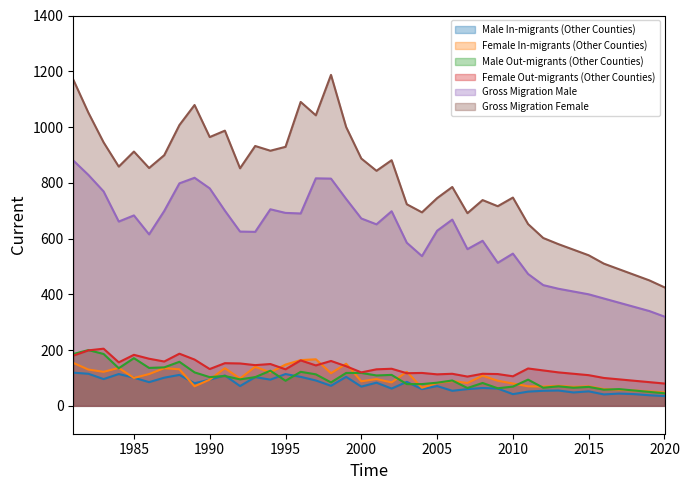

How many lines are shown in the chart?

6